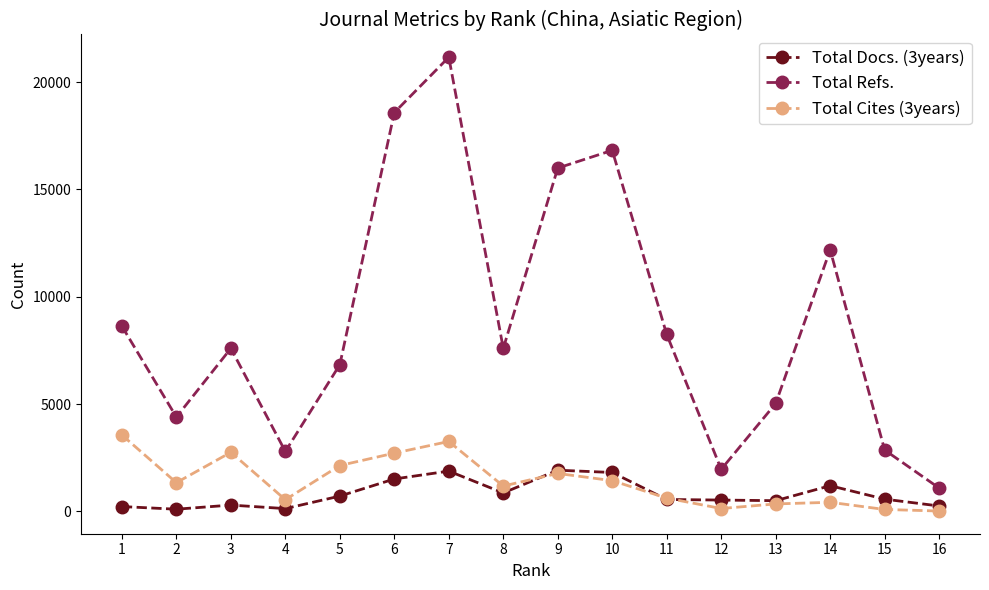

True or false: Total Docs. (3years) and Total Refs. intersect in this chart.

False